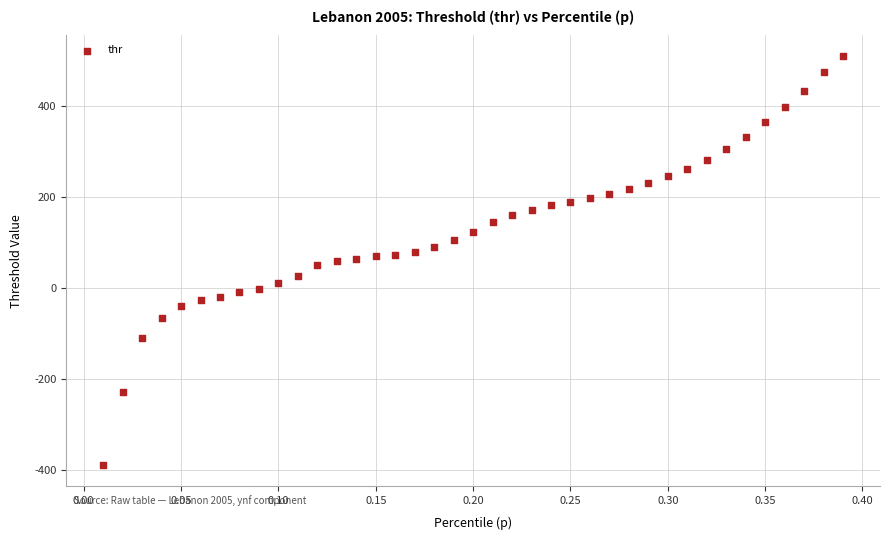

What is the range of Y values (max minus min)?

899.4